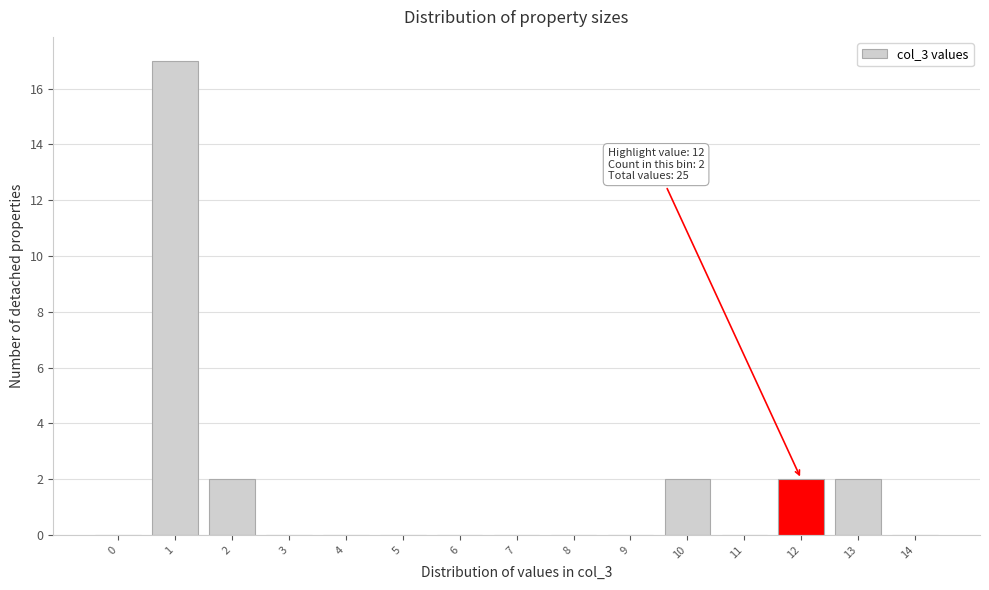

Reading right to left, list all the values displayed in this chart.

14=0	13=2	12=2	11=0	10=2	9=0	8=0	7=0	6=0	5=0	4=0	3=0	2=2	1=17	0=0